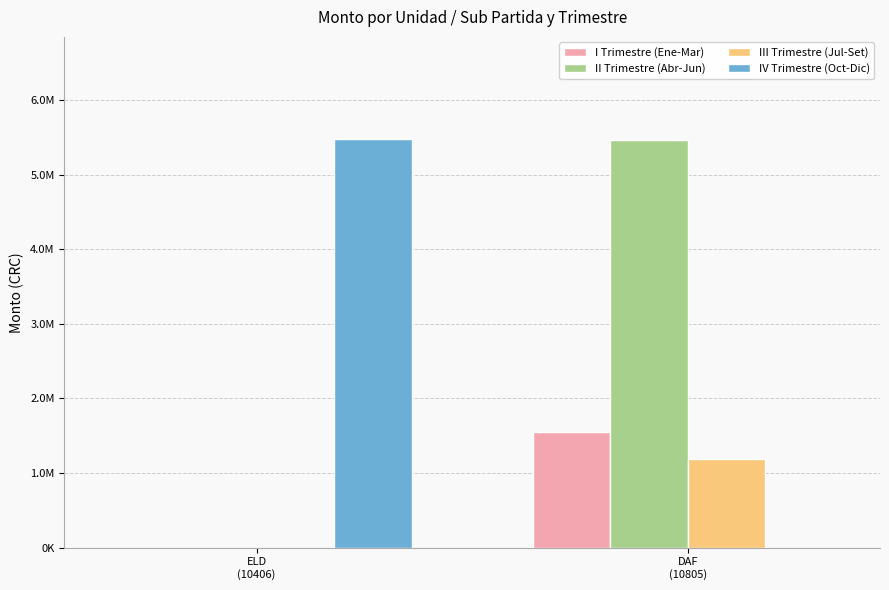

Reading left to right, what are all the values shown in this chart?

I Trimestre (Ene-Mar): 0.0	1554737.2
II Trimestre (Abr-Jun): 0.0	5471717.3
III Trimestre (Jul-Set): 0.0	1190540.1
IV Trimestre (Oct-Dic): 5479399.5	0.0